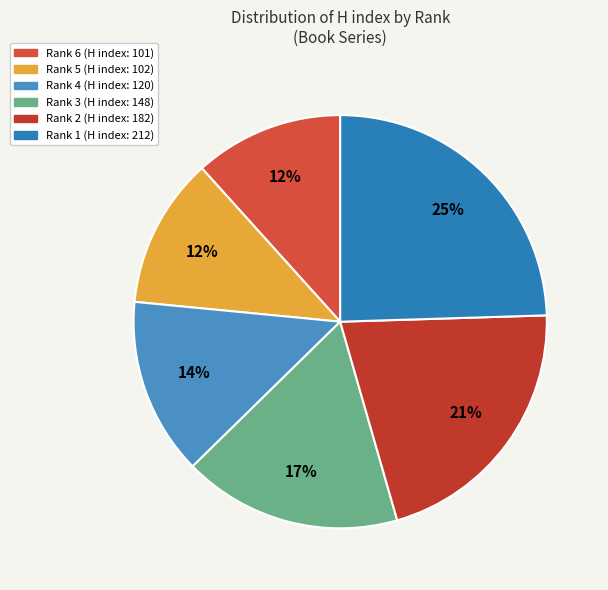

Is Rank 2 the majority of the pie?

No